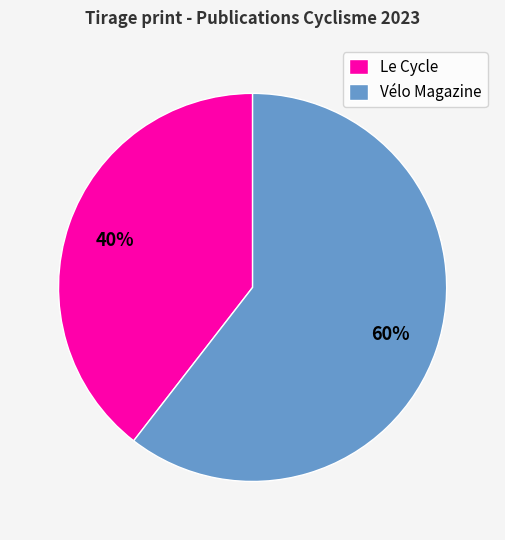

To the nearest percent, what portion does Vélo Magazine represent?

60%